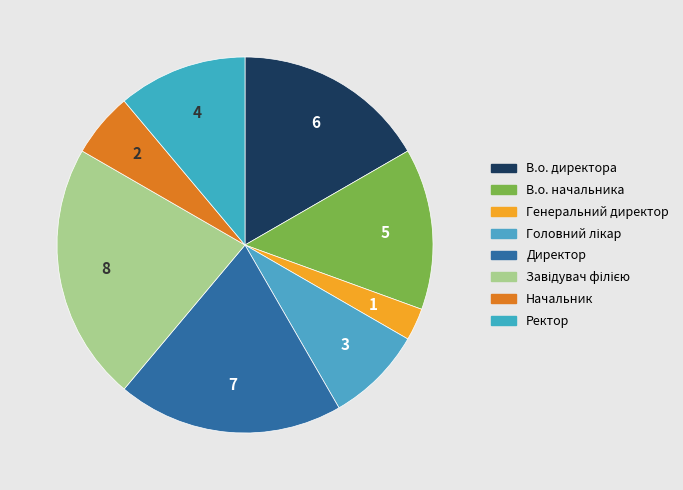

True or false: В.о. директора accounts for 23% of the total.

False